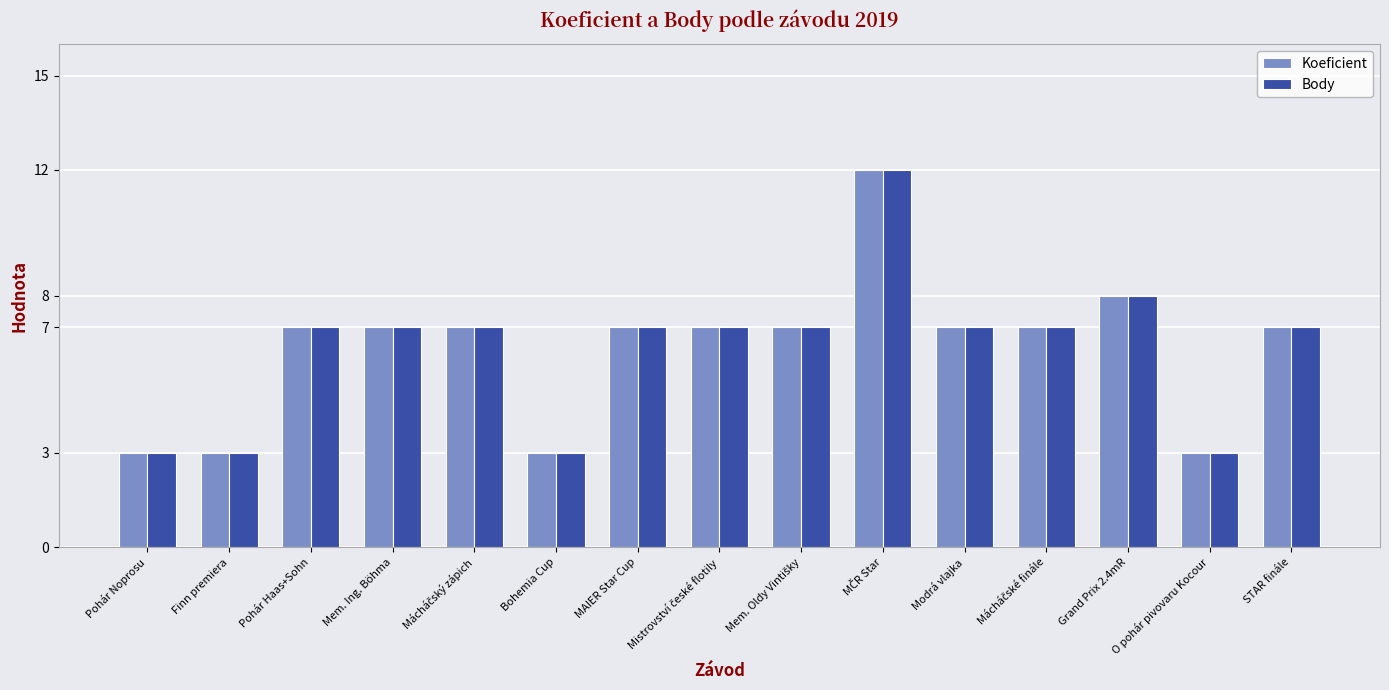

What is the total value across all series at Pohár Noprosu?

6